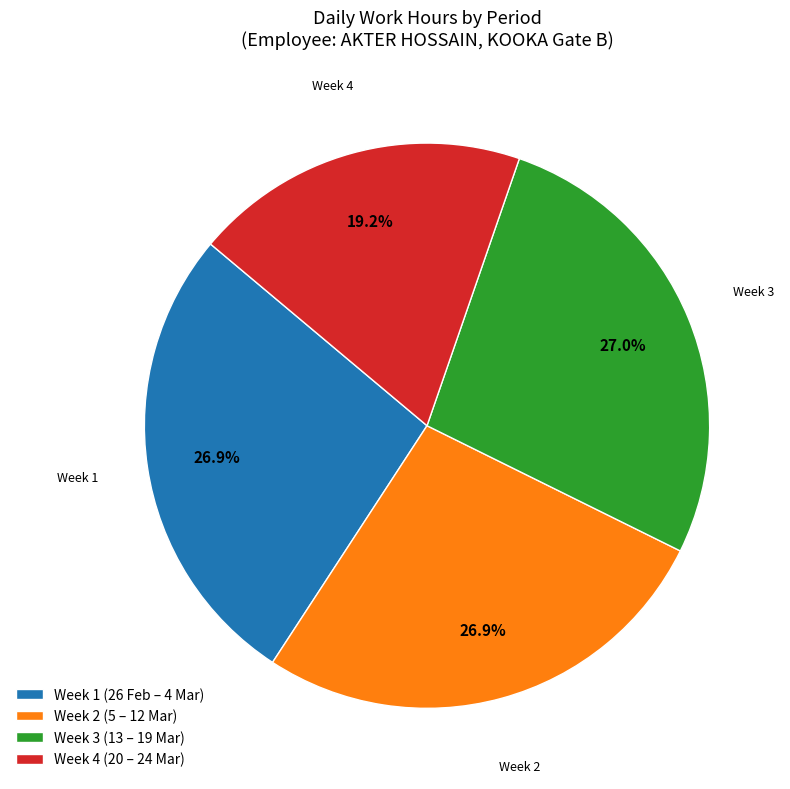

Approximately how many times larger is the value at Week 3 (13 – 19 Mar) compared to Week 2 (5 – 12 Mar)?

1.0